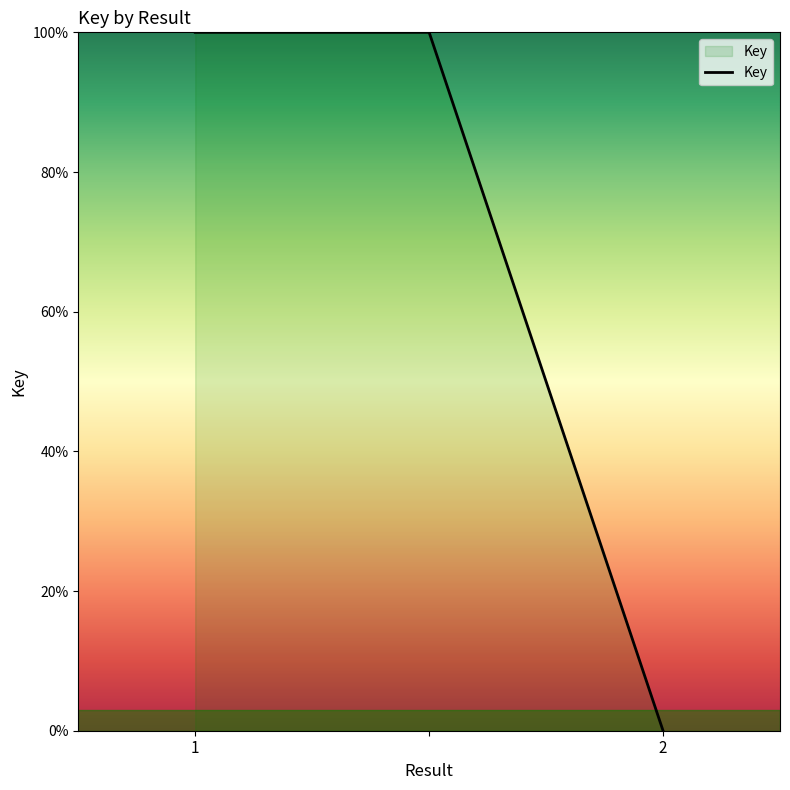

How many values are below 100?

1